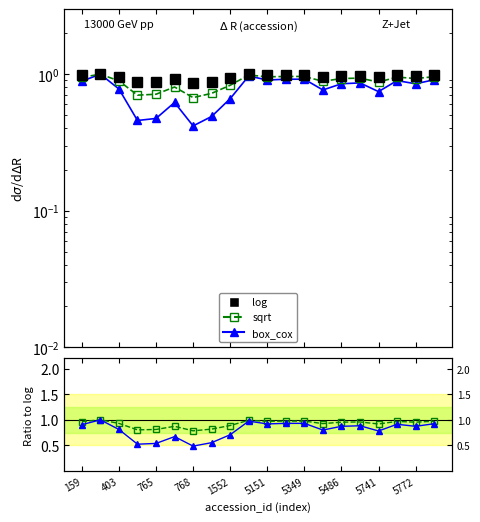

True or false: box_cox/log and sqrt intersect in this chart.

False